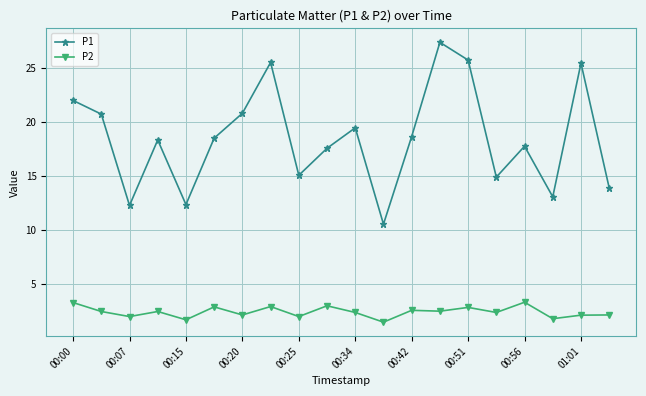

What is the difference between the maximum and minimum values in the P1 series?

16.9